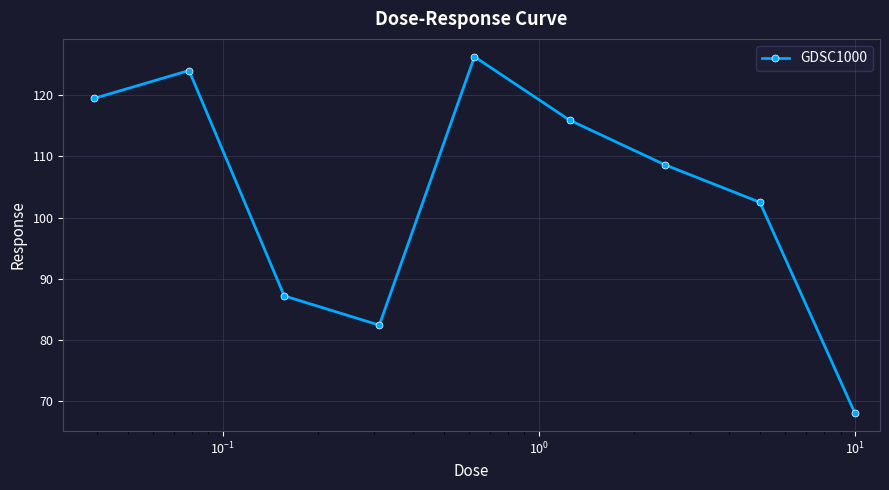

How many values are below 108?

4